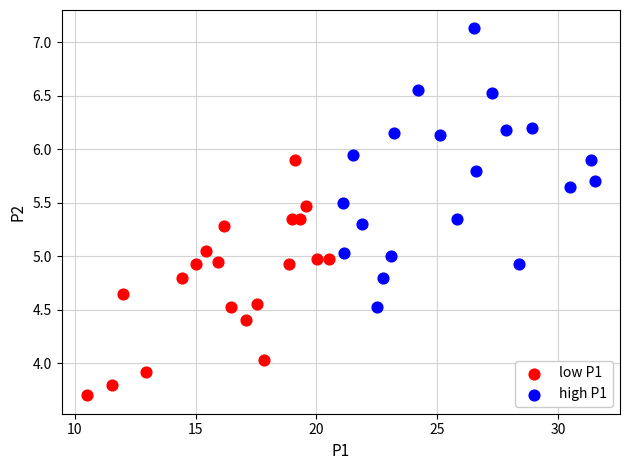

Which series reaches the maximum Y coordinate?

high P1